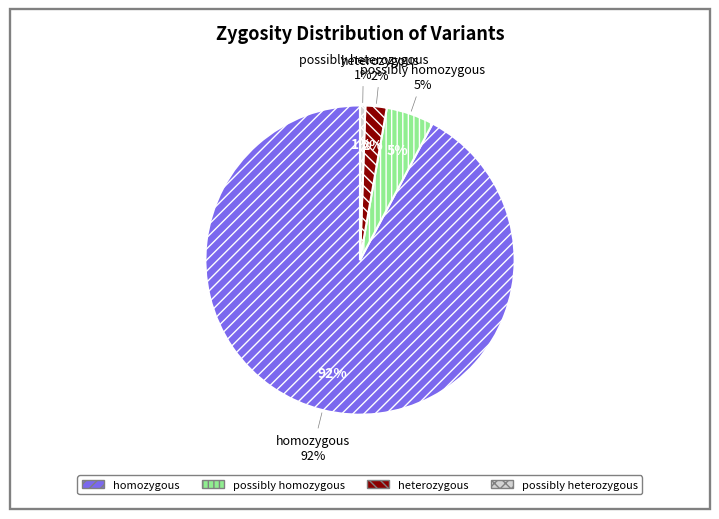

Count the number of slices in the pie.

4